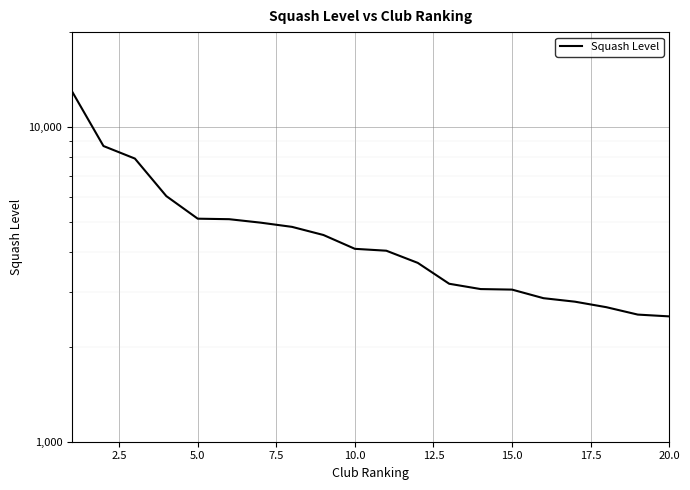

What is the sum of all values?

94595